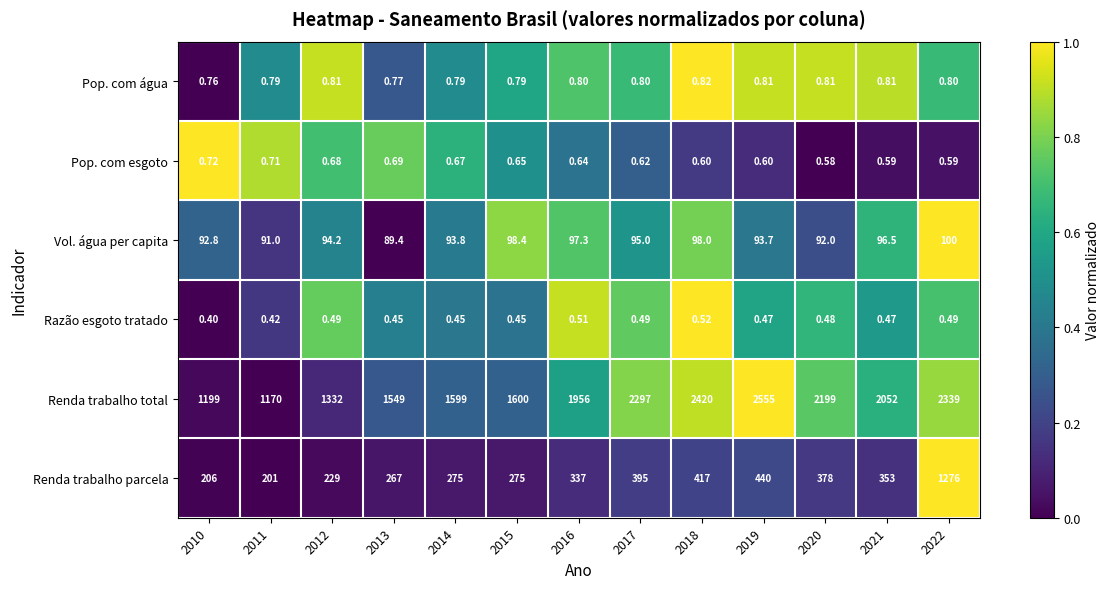

Which series changed the most between 2012 and 2020?

Renda trabalho total